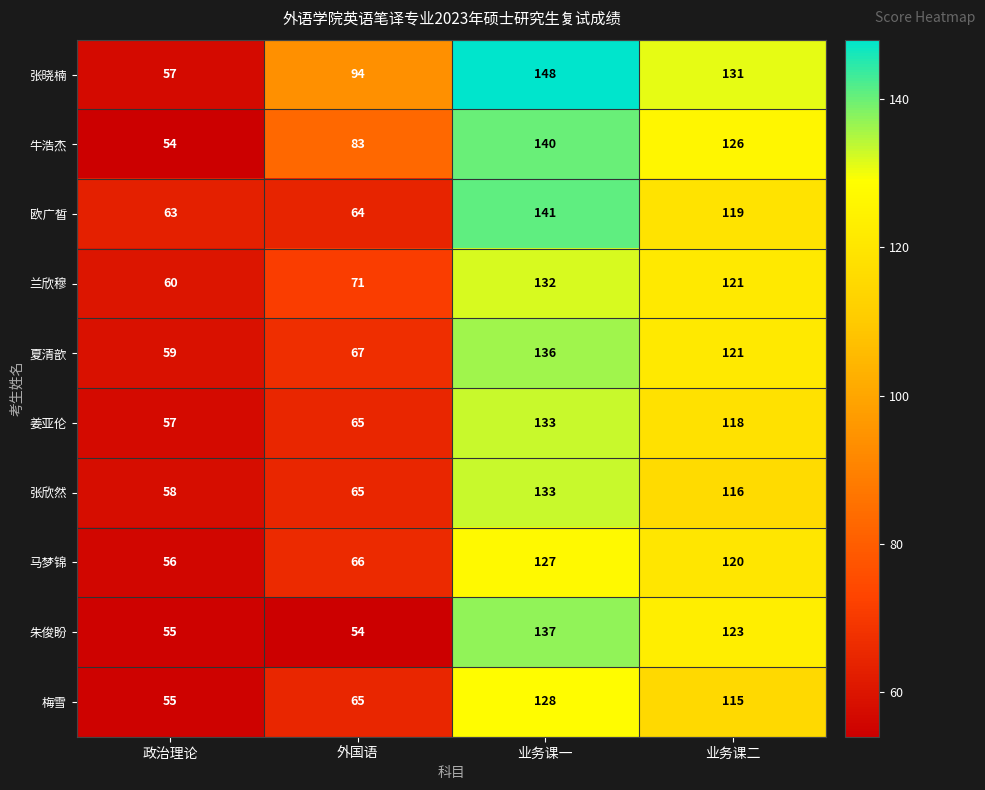

What is the sum of the 梅雪 values at 业务课一 and 外国语?

193